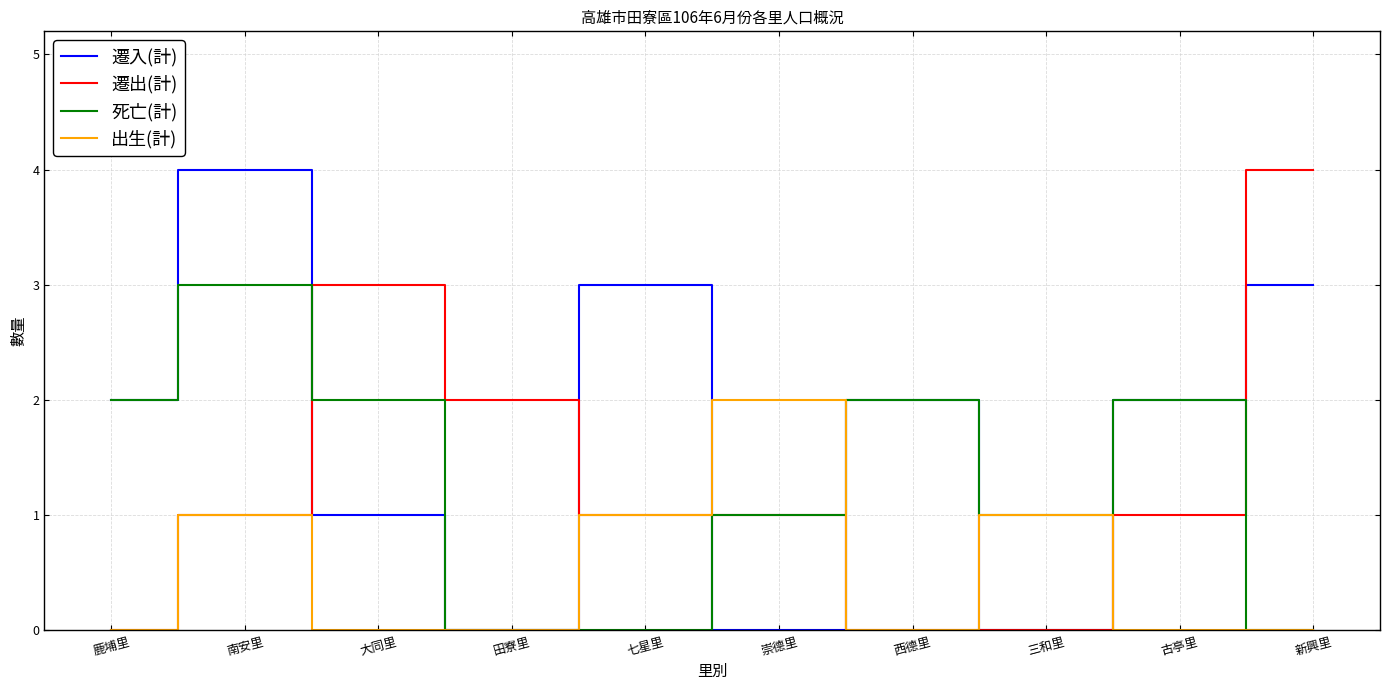

Reading left to right, transcribe all the data shown in this chart.

遷入(計): 鹿埔里=2	南安里=4	大同里=1	田寮里=0	七星里=3	崇德里=0	西德里=2	三和里=0	古亭里=2	新興里=3
遷出(計): 鹿埔里=0	南安里=1	大同里=3	田寮里=2	七星里=1	崇德里=1	西德里=0	三和里=0	古亭里=1	新興里=4
死亡(計): 鹿埔里=2	南安里=3	大同里=2	田寮里=0	七星里=0	崇德里=1	西德里=2	三和里=1	古亭里=2	新興里=0
出生(計): 鹿埔里=0	南安里=1	大同里=0	田寮里=0	七星里=1	崇德里=2	西德里=0	三和里=1	古亭里=0	新興里=0